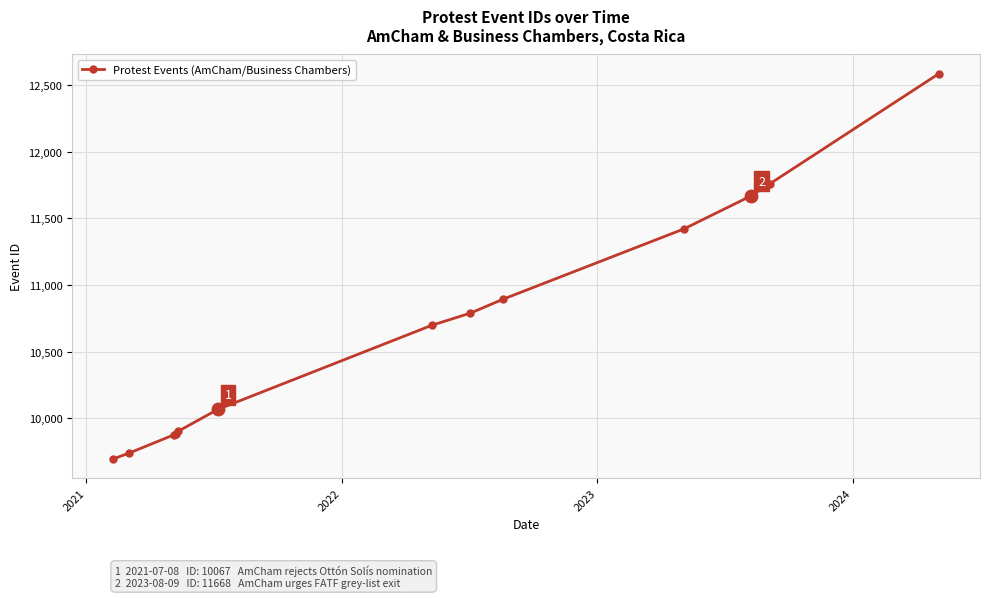

What is the value of the 1st point from the left?

9697